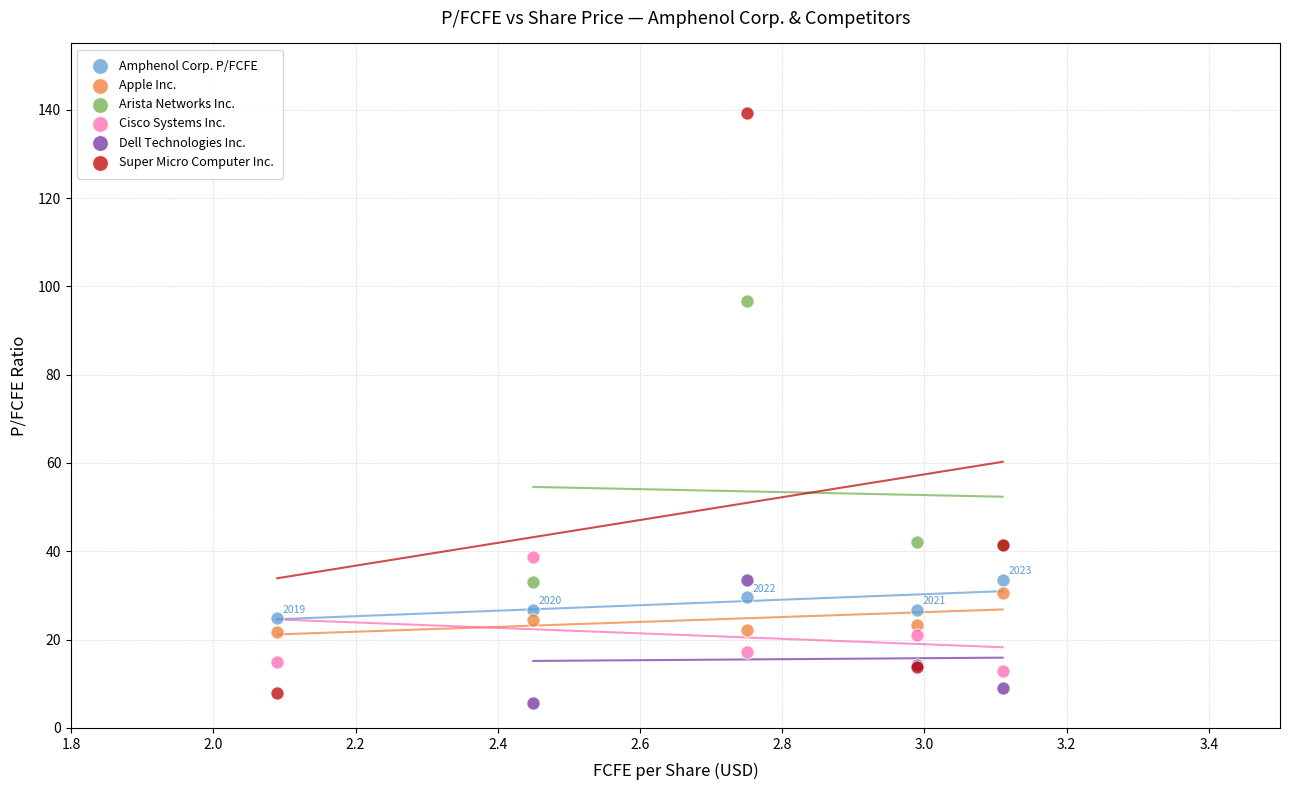

Which series has the widest spread of Y values?

Super Micro Computer Inc.